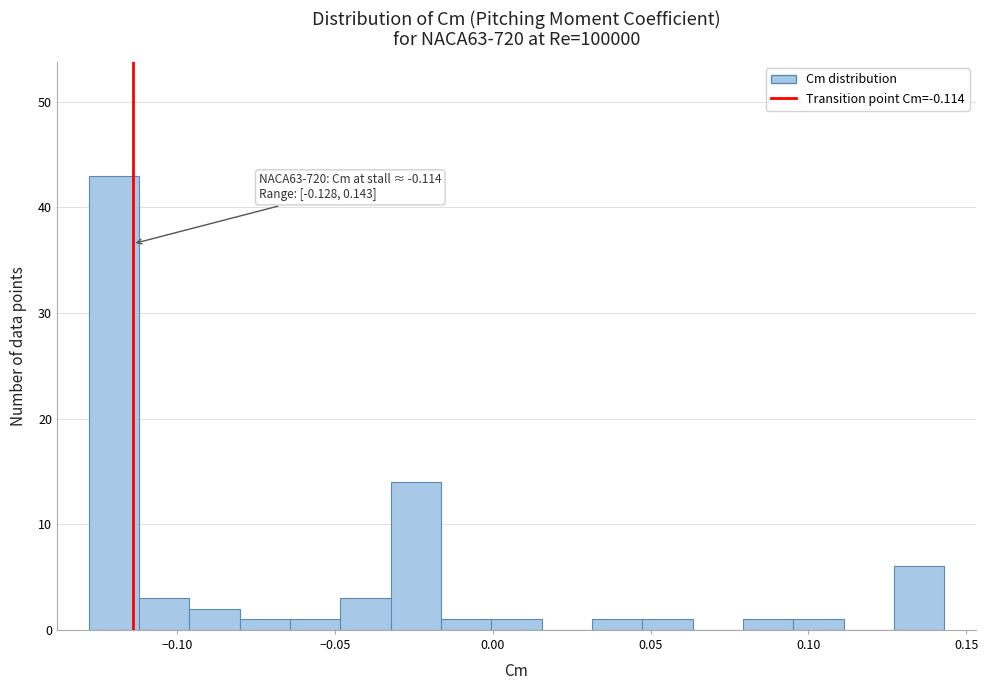

Around what value on the x-axis is the tallest bar? Give the approximate position of its centre, as read against the axis.

-0.120